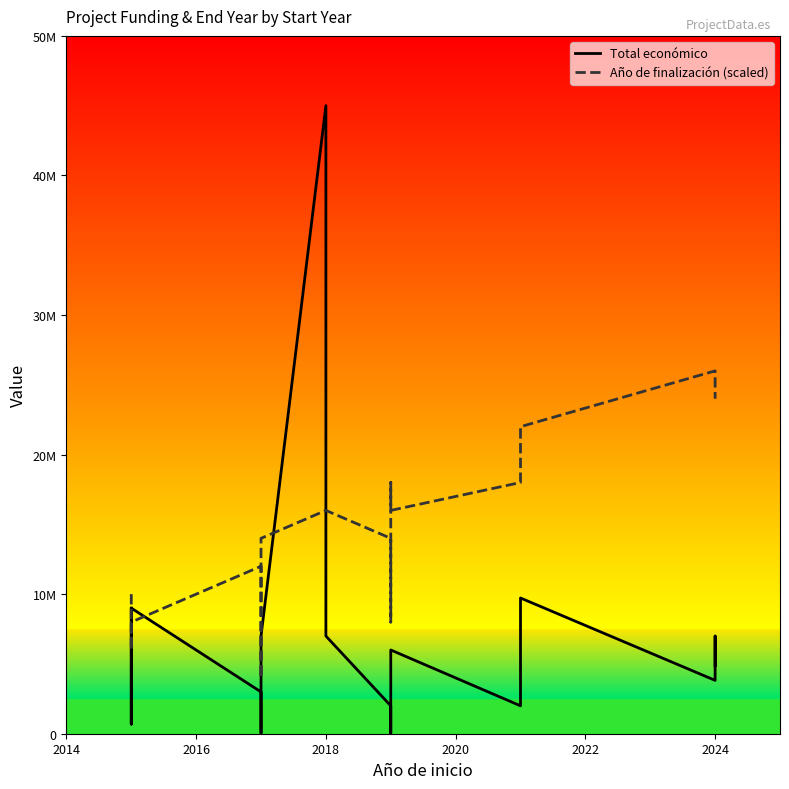

What is the difference between the maximum and minimum values in the Total económico series?

44948999